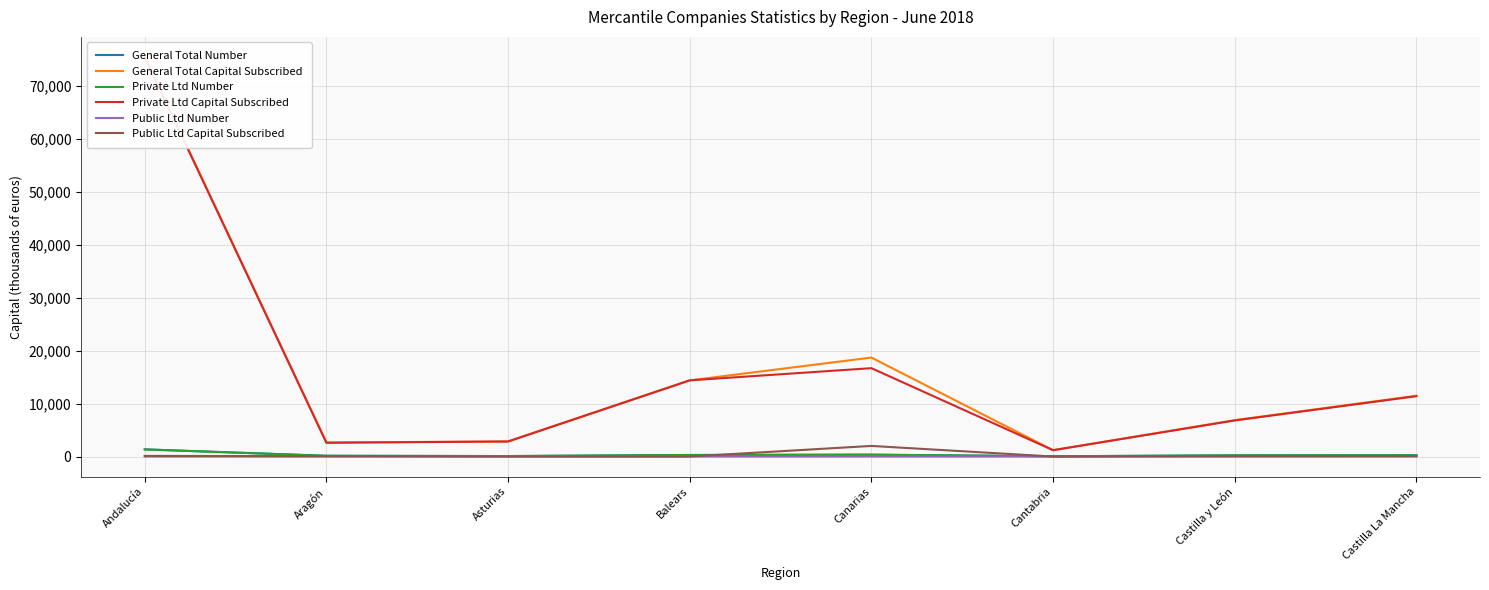

Which series has the largest range (max minus min)?

General Total Capital Subscribed